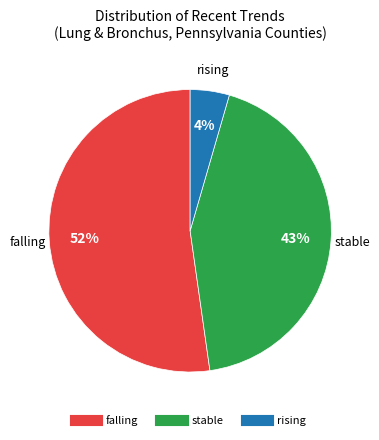

Is stable the majority of the pie?

No